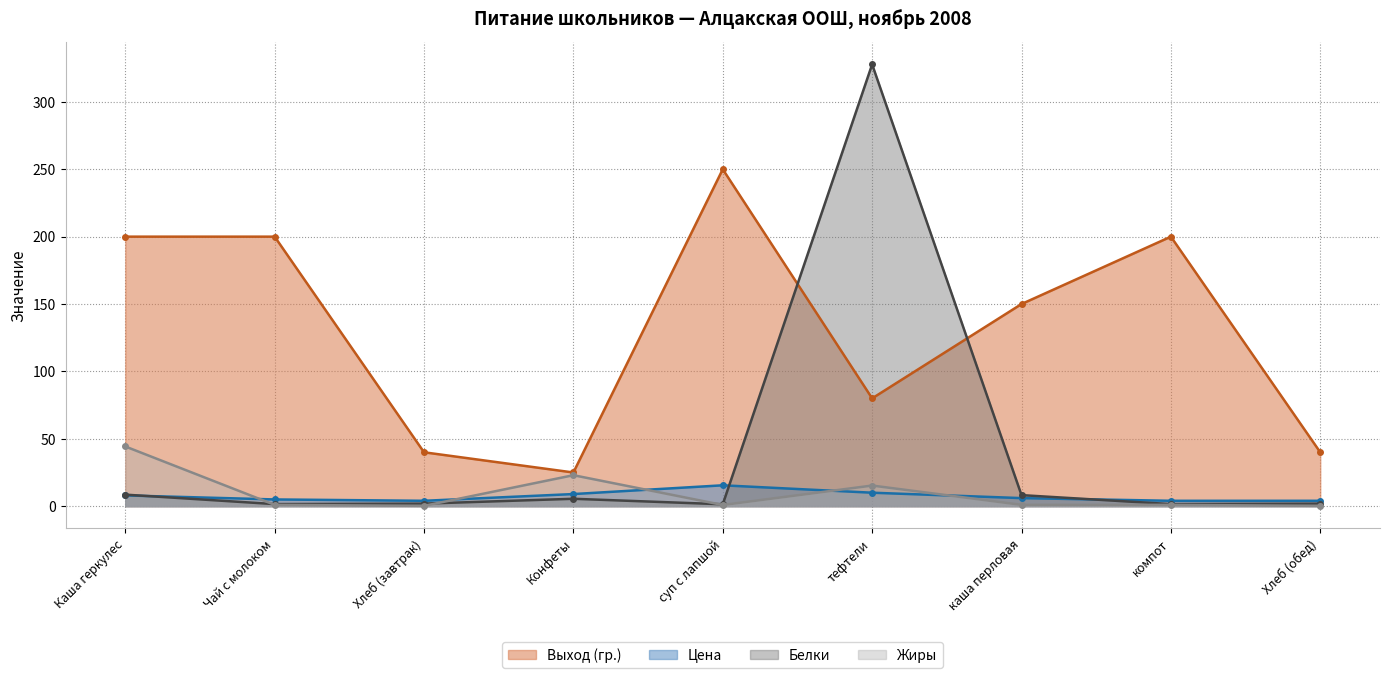

What is the average value of the Выход (гр.) series?

131.7